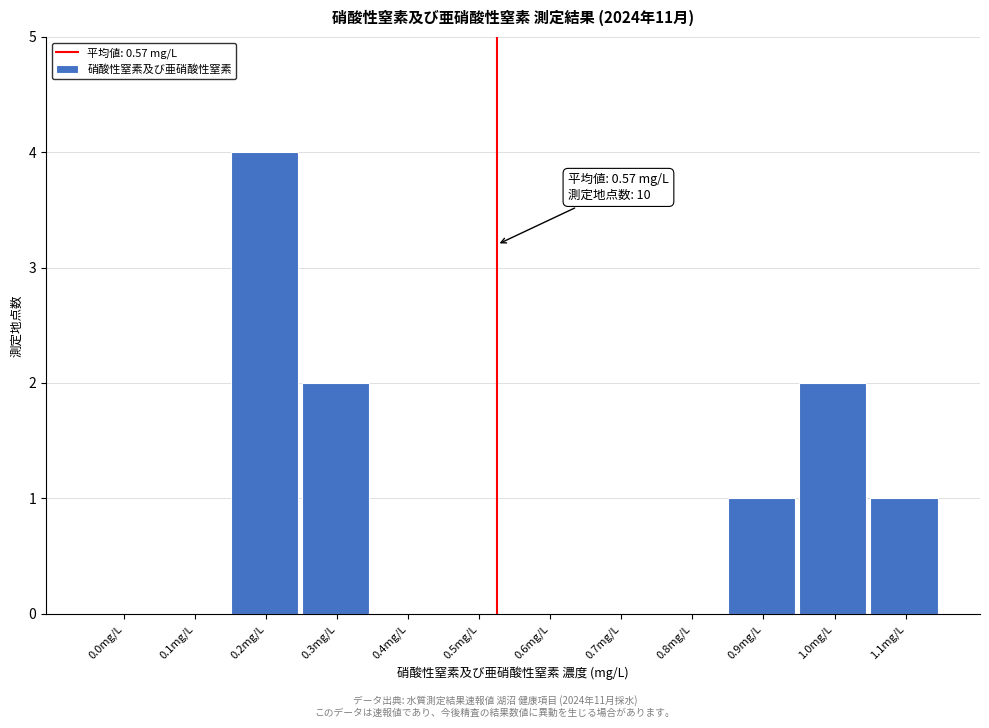

Reading right to left, what are all the values shown in this chart?

1.1mg/L=1	1.0mg/L=2	0.9mg/L=1	0.8mg/L=0	0.7mg/L=0	0.6mg/L=0	0.5mg/L=0	0.4mg/L=0	0.3mg/L=2	0.2mg/L=4	0.1mg/L=0	0.0mg/L=0